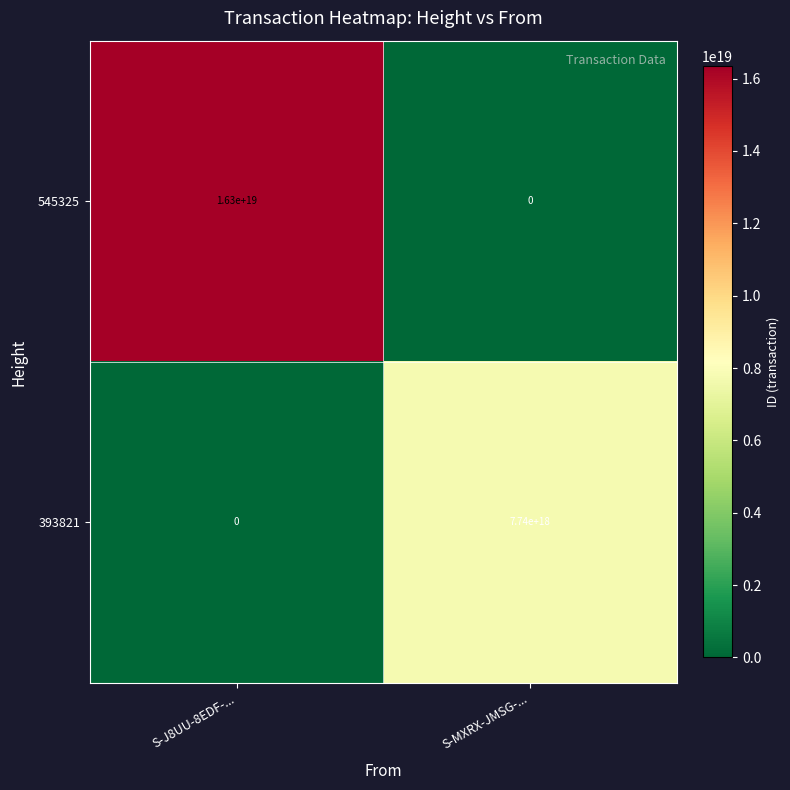

List the series in order of their overall mean, highest first.

545325, 393821